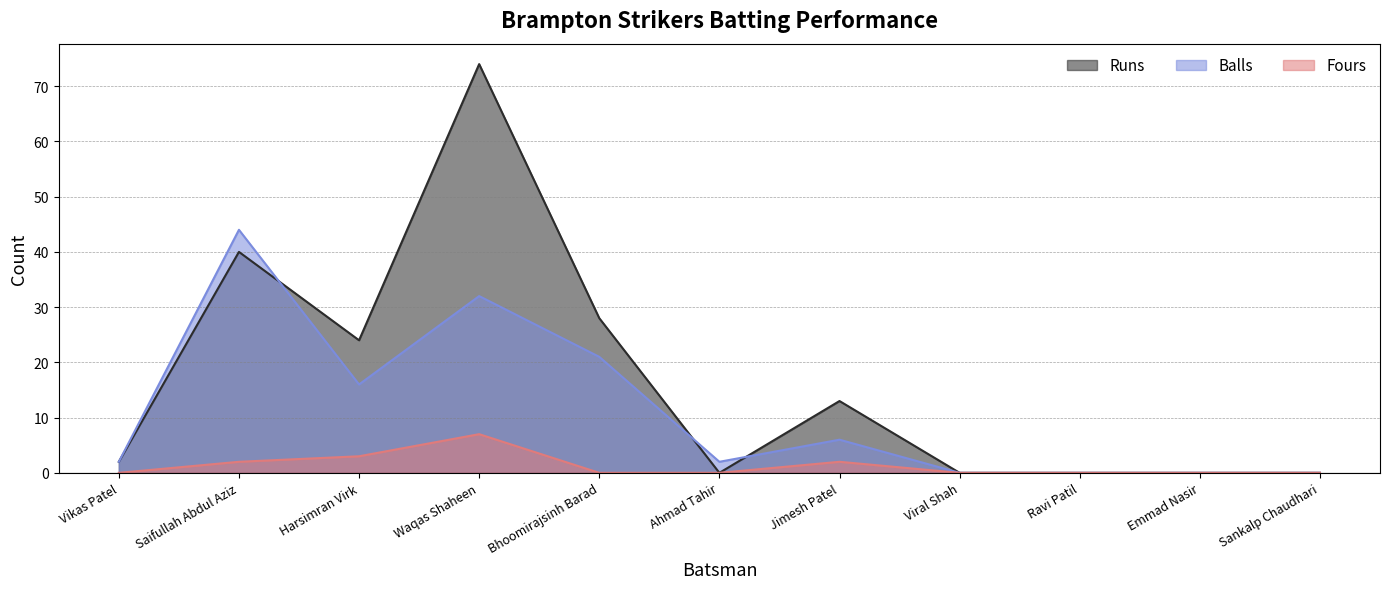

Reading right to left, what are all the values shown in this chart?

Runs: Sankalp Chaudhari=0	Emmad Nasir=0	Ravi Patil=0	Viral Shah=0	Jimesh Patel=13	Ahmad Tahir=0	Bhoomirajsinh Barad=28	Waqas Shaheen=74	Harsimran Virk=24	Saifullah Abdul Aziz=40	Vikas Patel=2
Balls: Sankalp Chaudhari=0	Emmad Nasir=0	Ravi Patil=0	Viral Shah=0	Jimesh Patel=6	Ahmad Tahir=2	Bhoomirajsinh Barad=21	Waqas Shaheen=32	Harsimran Virk=16	Saifullah Abdul Aziz=44	Vikas Patel=2
Fours: Sankalp Chaudhari=0	Emmad Nasir=0	Ravi Patil=0	Viral Shah=0	Jimesh Patel=2	Ahmad Tahir=0	Bhoomirajsinh Barad=0	Waqas Shaheen=7	Harsimran Virk=3	Saifullah Abdul Aziz=2	Vikas Patel=0